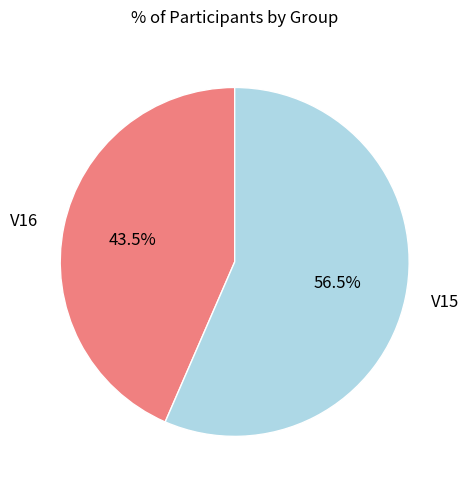

Is it true that V16 is 35% of the pie?

False